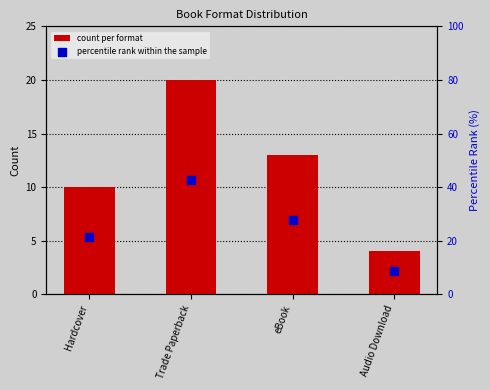

Which series has the largest total across all categories?

percentile rank within the sample